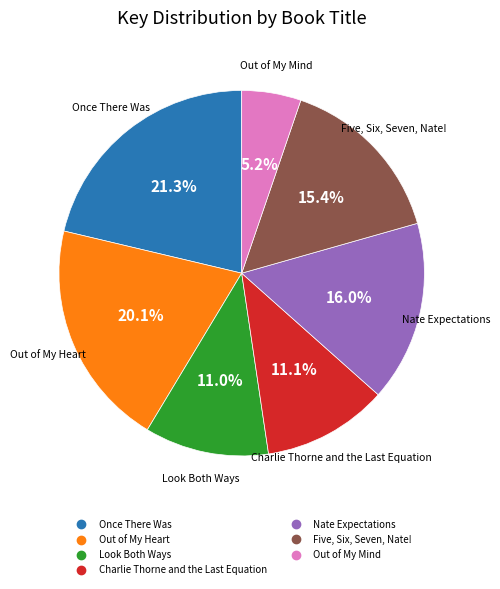

Count the number of slices in the pie.

7